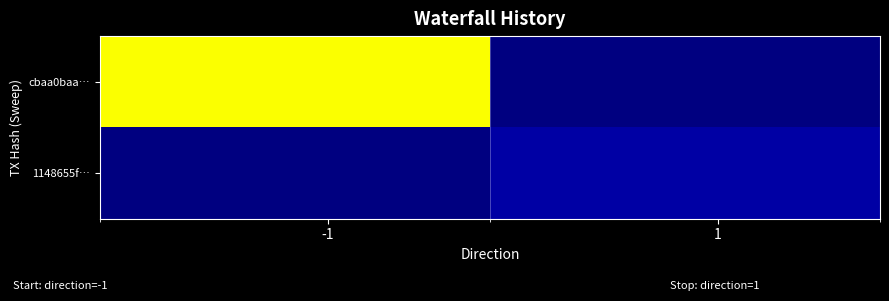

Which series has the largest total across all categories?

cbaa0baa…